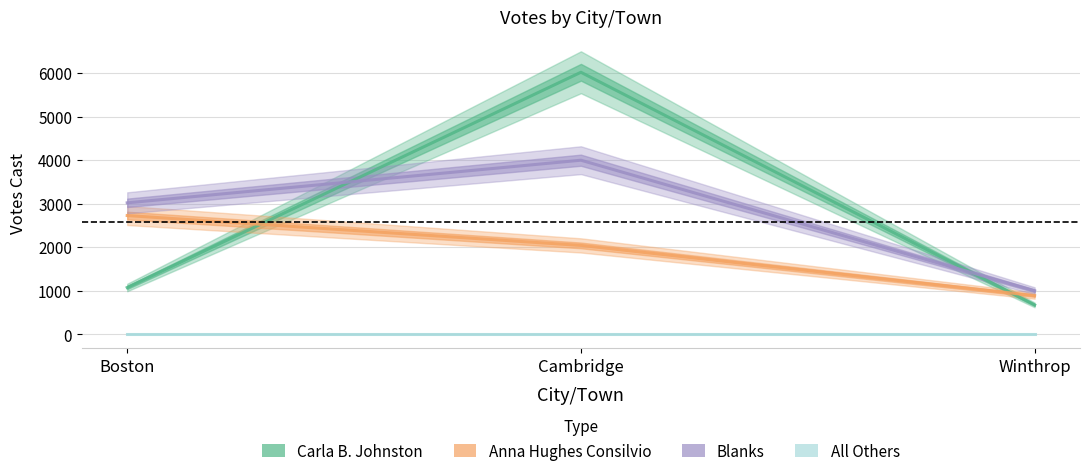

What is the label of the 2nd point from the right?

Cambridge